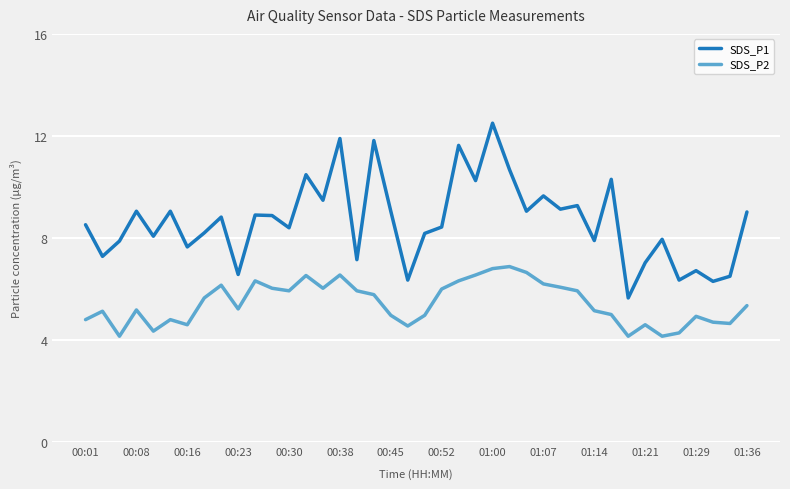

What is the minimum value for SDS_P2?

4.2